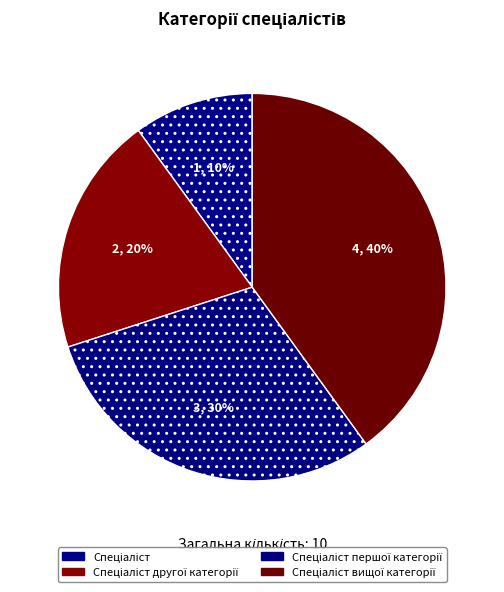

What is the change in value from Спеціаліст to Спеціаліст вищої категорії?

+3